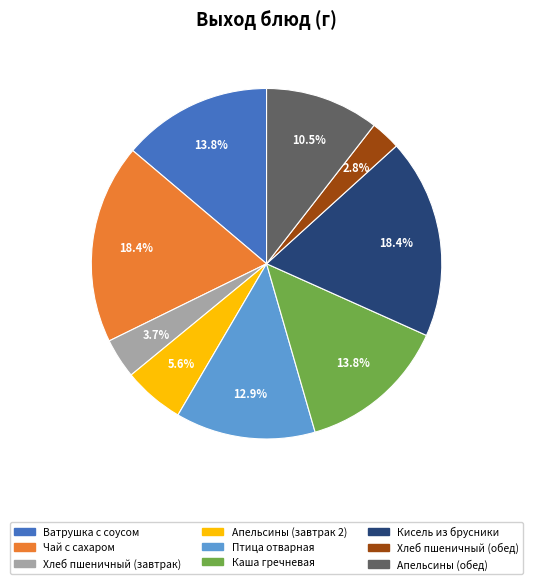

What portion of the pie excludes Апельсины (обед)?

89.5%